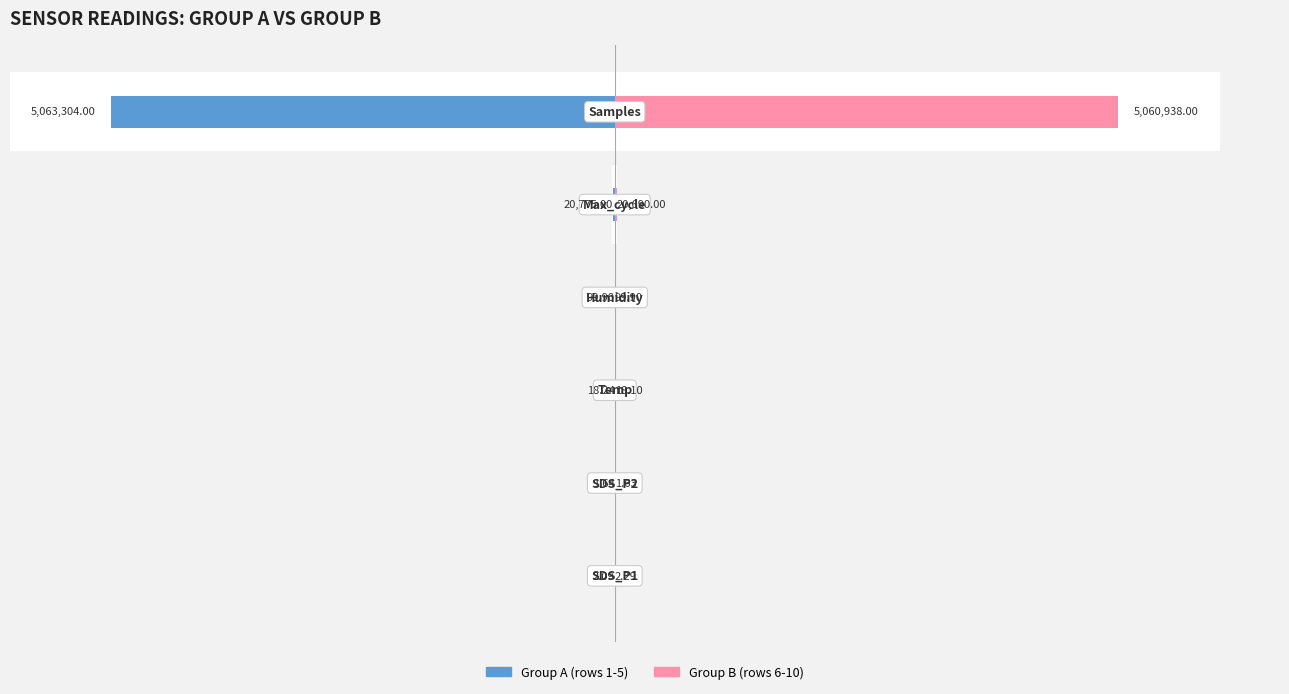

Rank the series at 5 from lowest to highest value.

Group A (rows 1-5), Group B (rows 6-10)